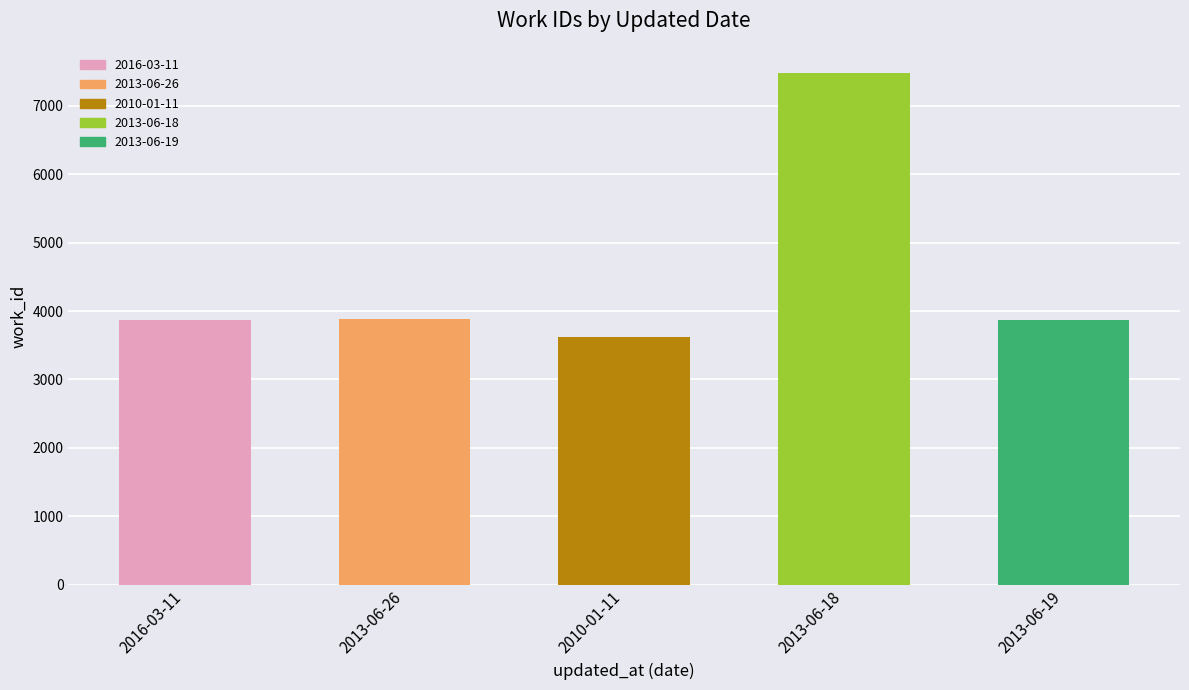

Read the value at 2016-03-11, to the nearest 50.

3850